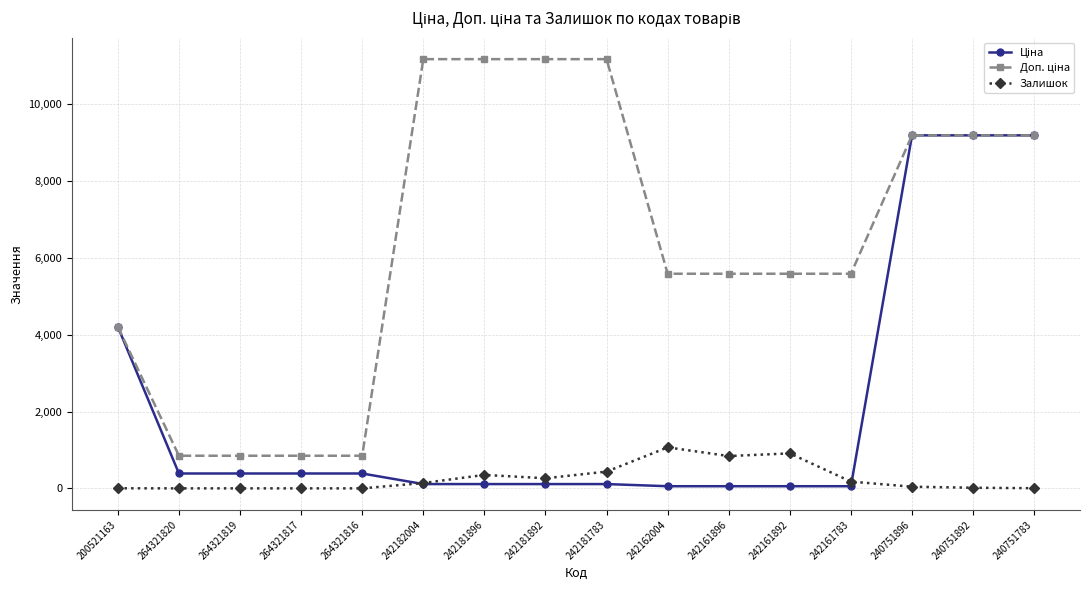

How many categories are shown in the chart?

16